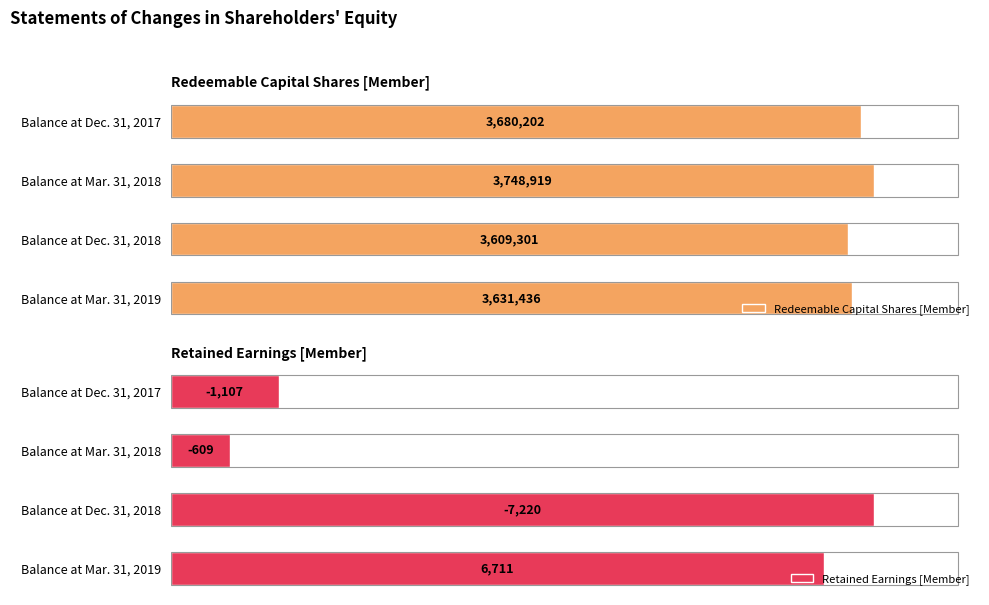

Where is Redeemable Capital Shares [Member] nearest to the value 3679110?

Balance at Dec. 31, 2017